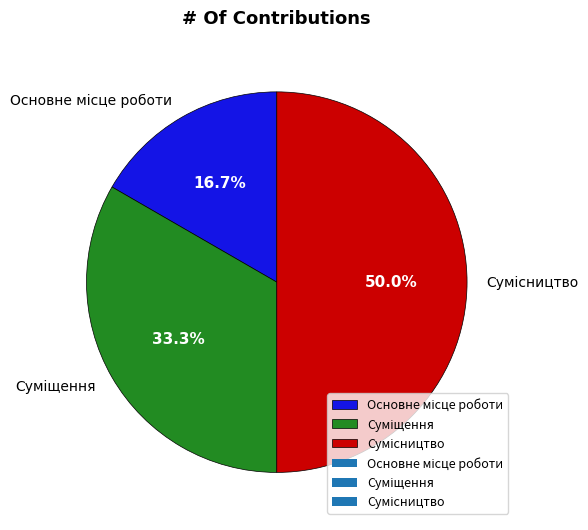

To the nearest percent, what is the difference between the Основне місце роботи and Суміщення slice percentages?

17%